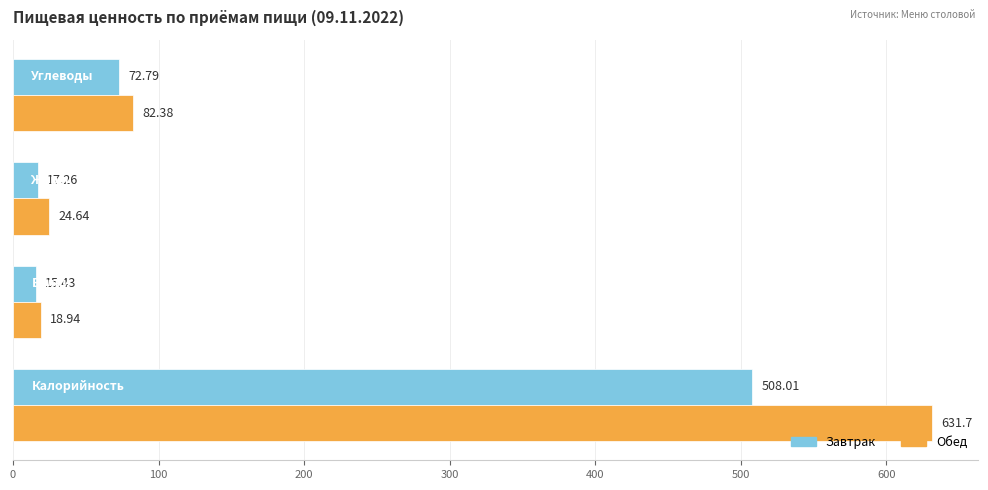

What is the difference between the second highest and second lowest values in the Завтрак series?

55.5